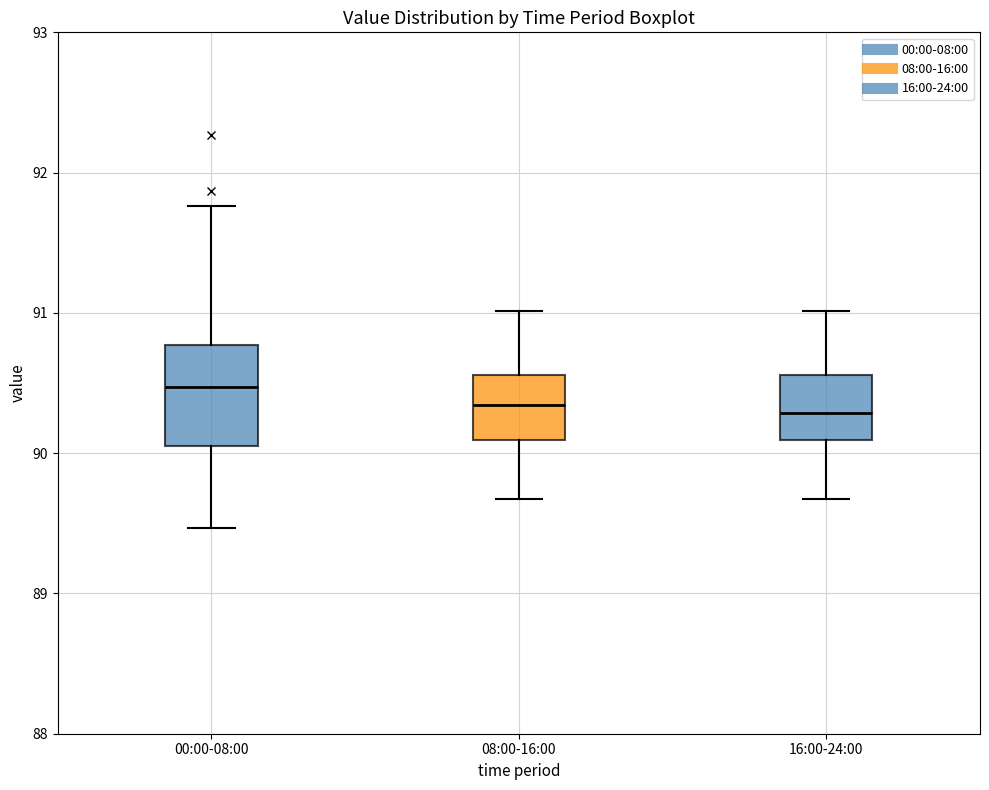

Where is the upper edge of the box for 08:00-16:00 on the y-axis? The values are not printed on the chart, so give them approximately, as read against the axis.

90.6